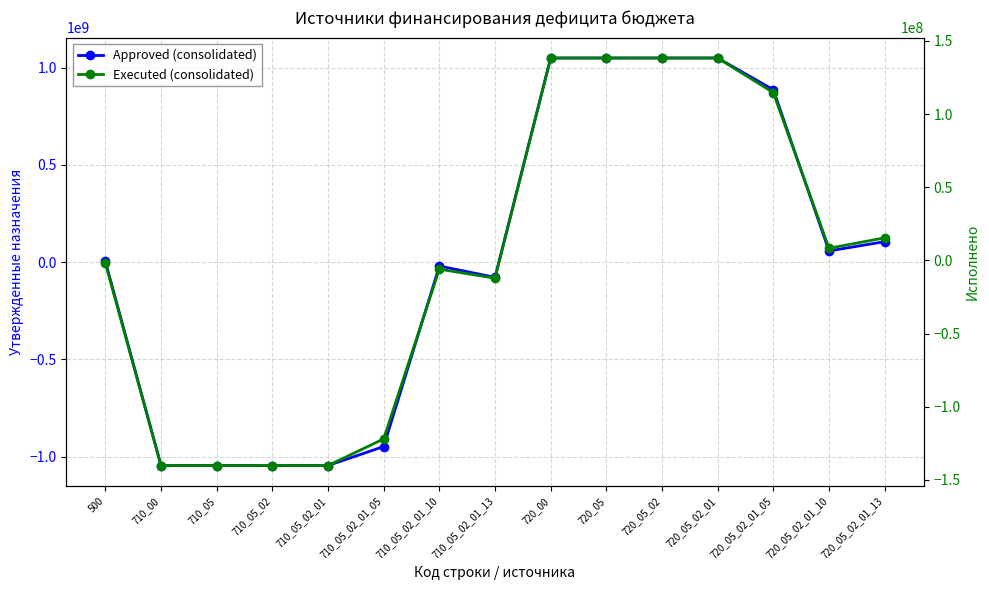

What is the average value of the Approved (consolidated) series?

1604848.0